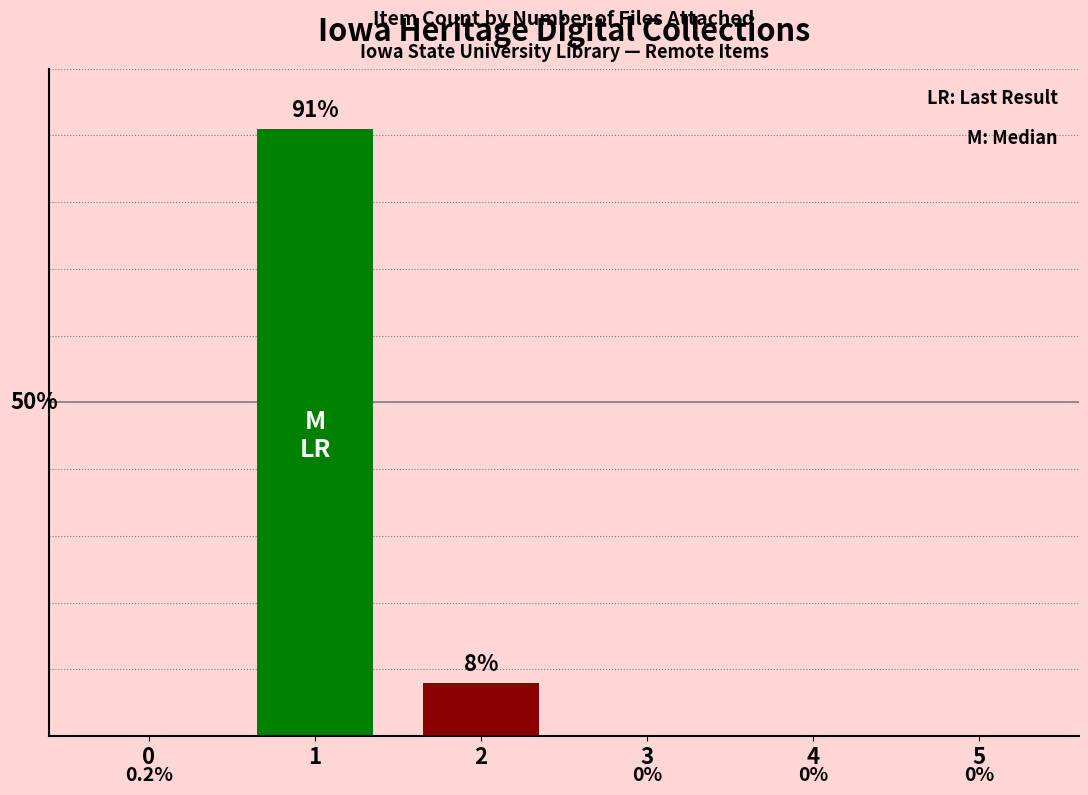

Are the bars horizontal?

No